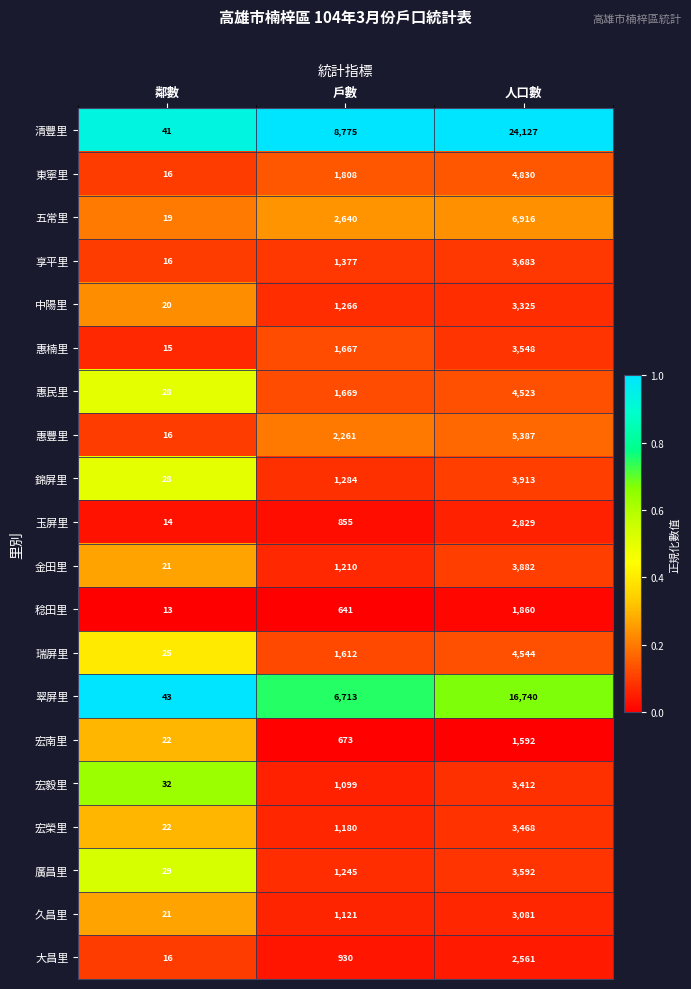

At which category is the sum across all series the highest?

人口數